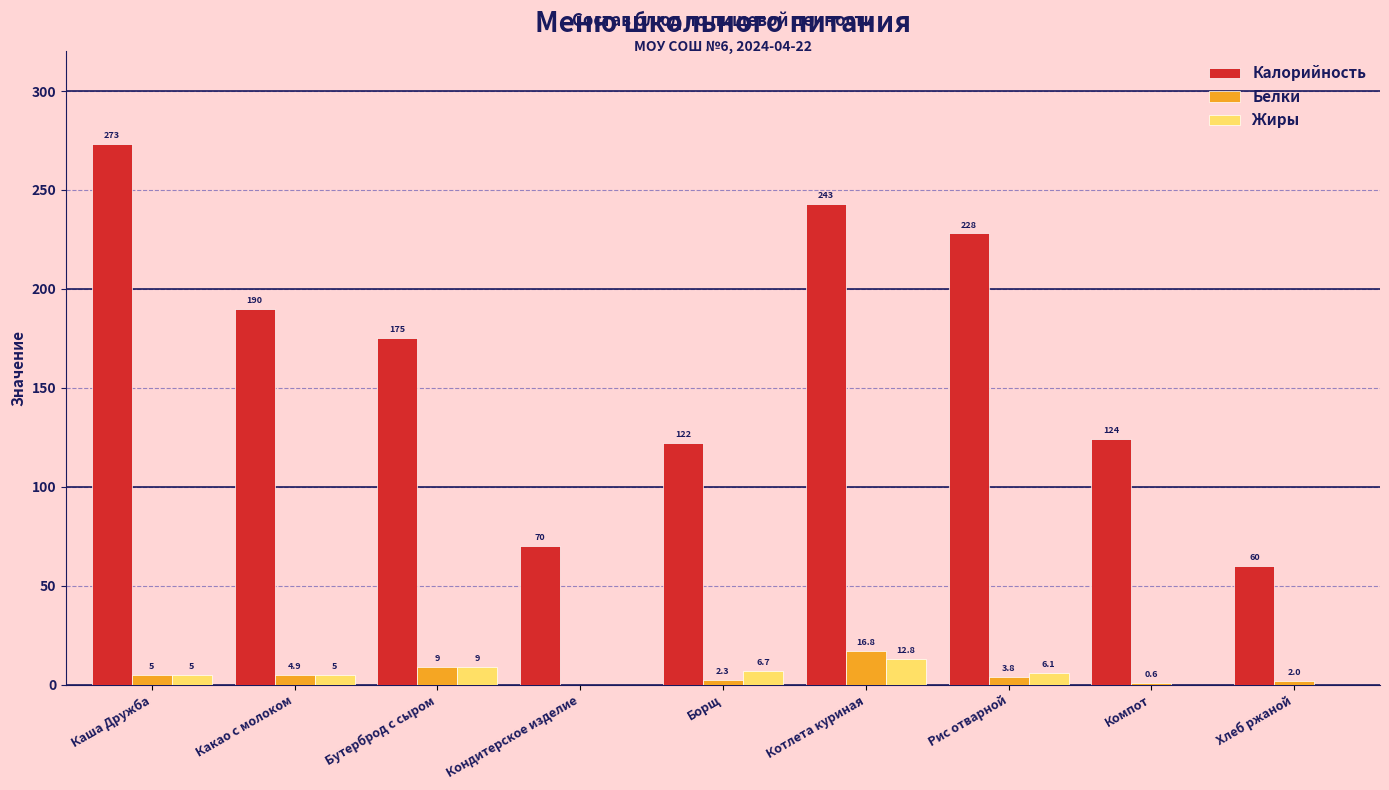

What is the average value of the Калорийность series?

165.0